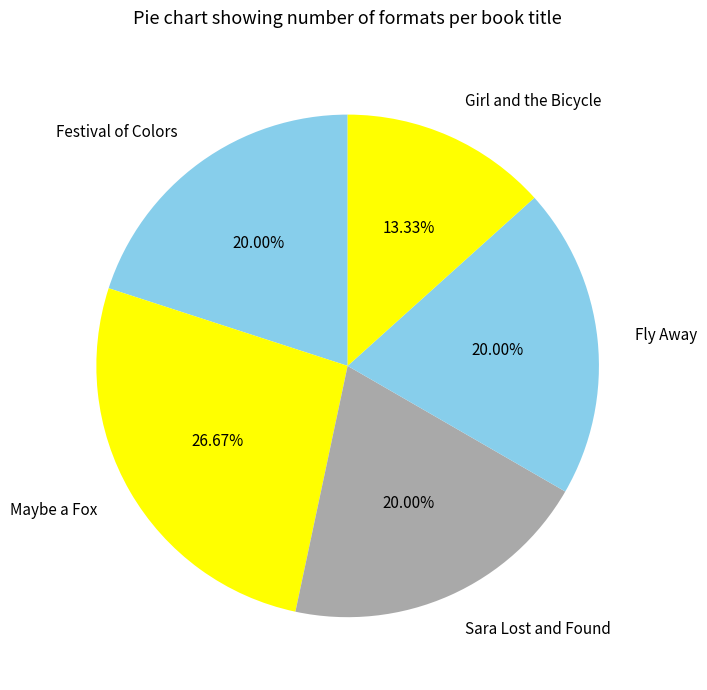

What percentage do Fly Away and Girl and the Bicycle together represent?

33.3%